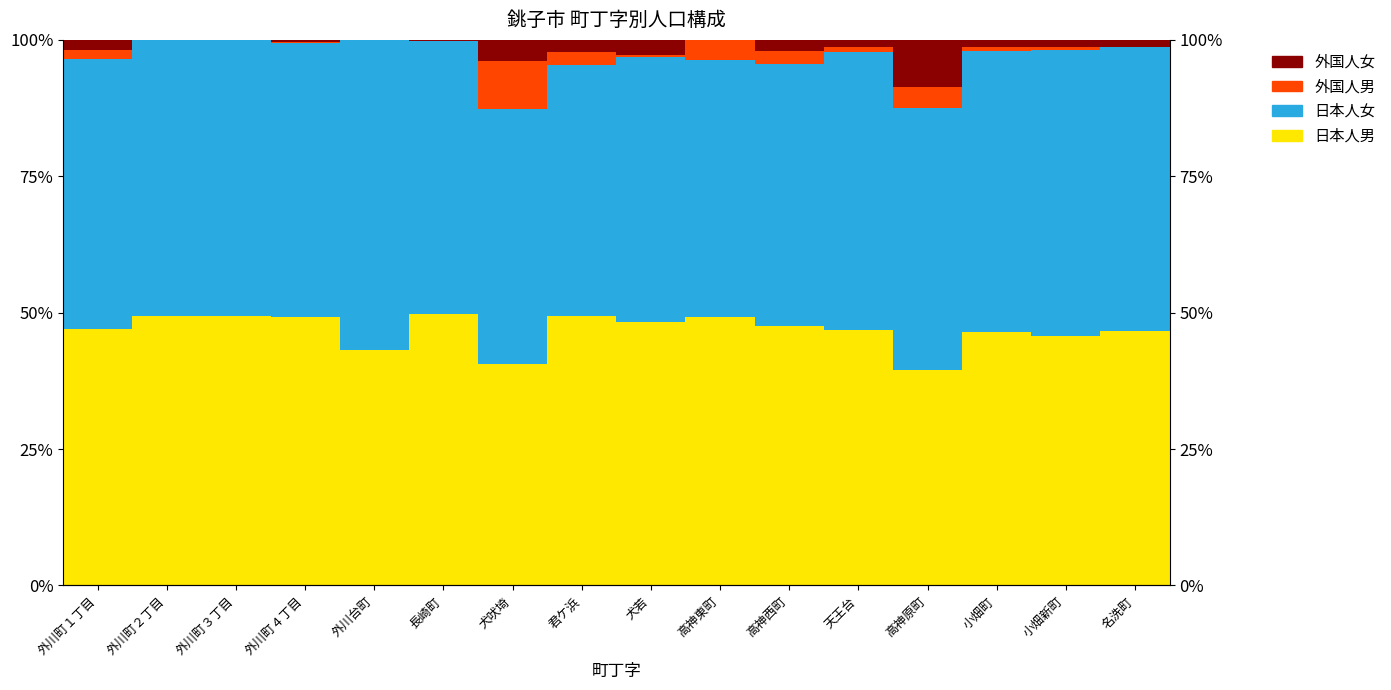

Rank the categories by 日本人男 value from lowest to highest.

高神原町, 犬吠埼, 外川台町, 小畑新町, 小畑町, 名洗町, 天王台, 外川町１丁目, 高神西町, 犬若, 外川町４丁目, 高神東町, 外川町３丁目, 君ケ浜, 外川町２丁目, 長崎町